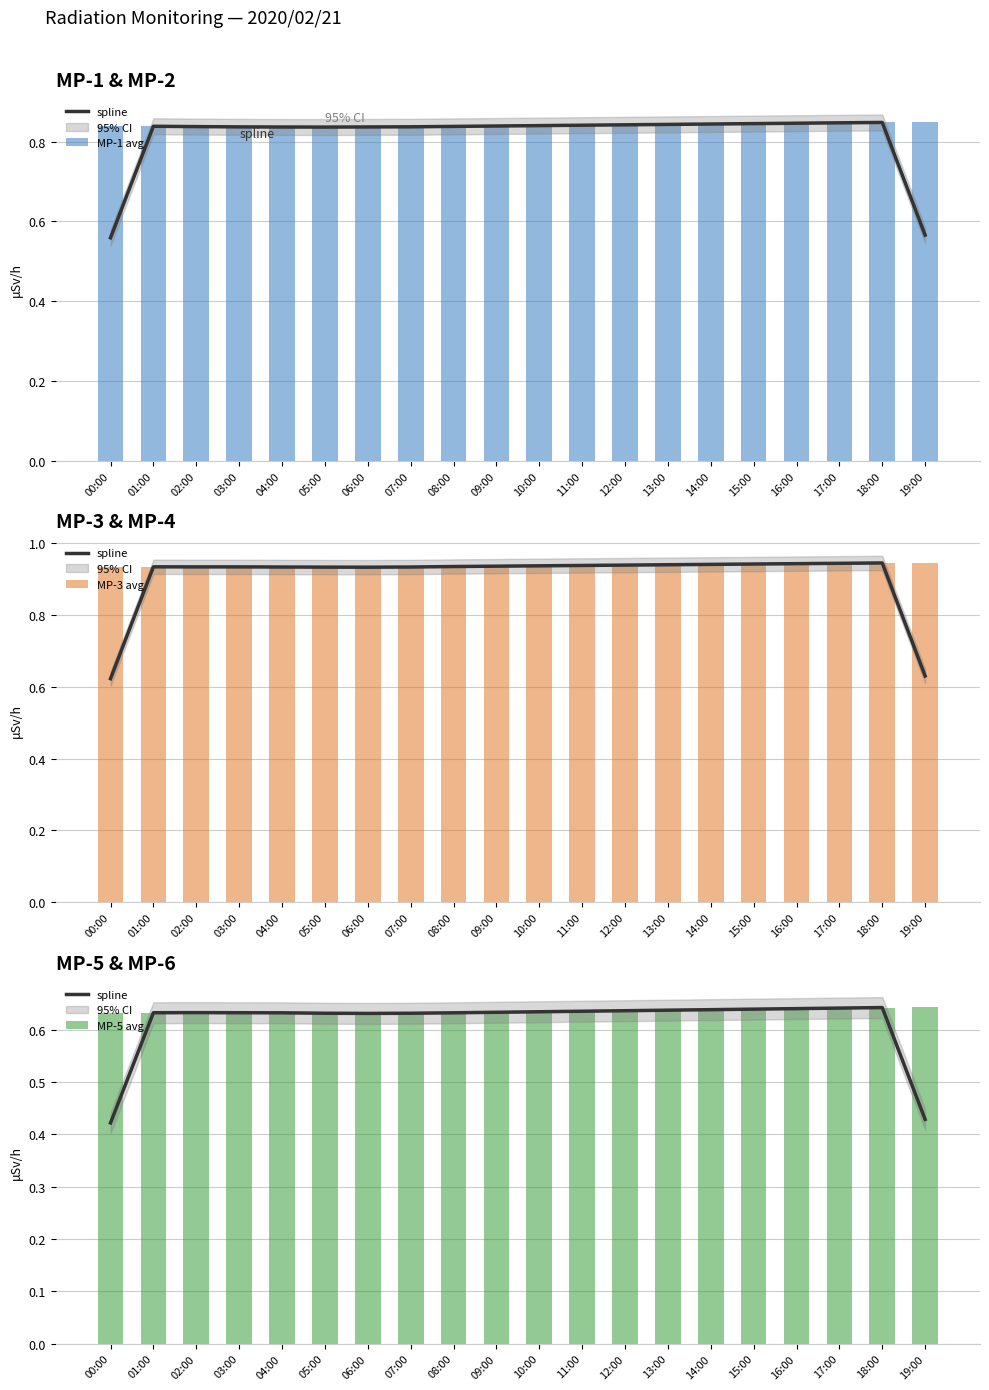

What is the sum of the MP-5 avg values at 04:00 and 00:00?

1.3